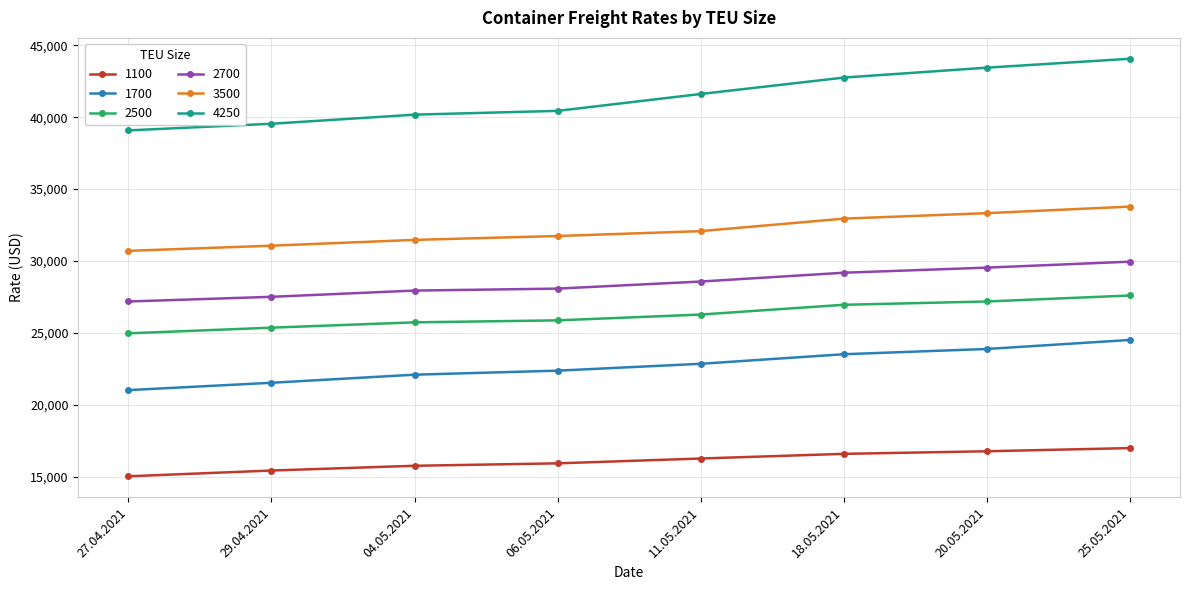

Reading left to right, transcribe all the data shown in this chart.

1100: 15027	15427	15758	15927	16263	16587	16767	16988
1700: 21019	21531	22092	22373	22850	23515	23881	24508
2500: 24967	25363	25733	25871	26275	26954	27183	27600
2700: 27183	27508	27942	28079	28571	29183	29538	29954
3500: 30705	31064	31468	31736	32077	32945	33327	33782
4250: 39082	39545	40177	40441	41614	42755	43445	44064